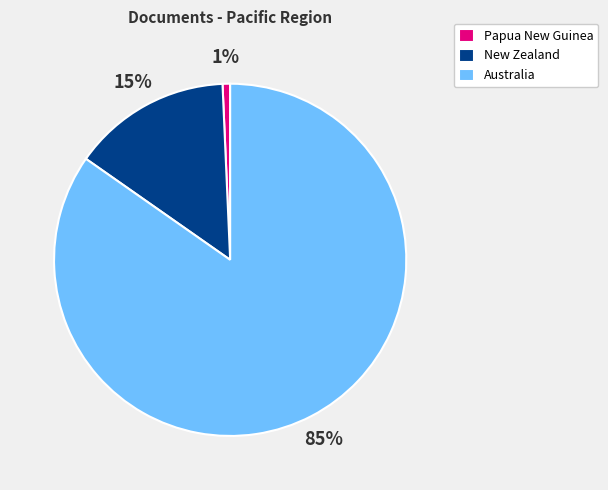

Does New Zealand account for over 50% of the chart?

No